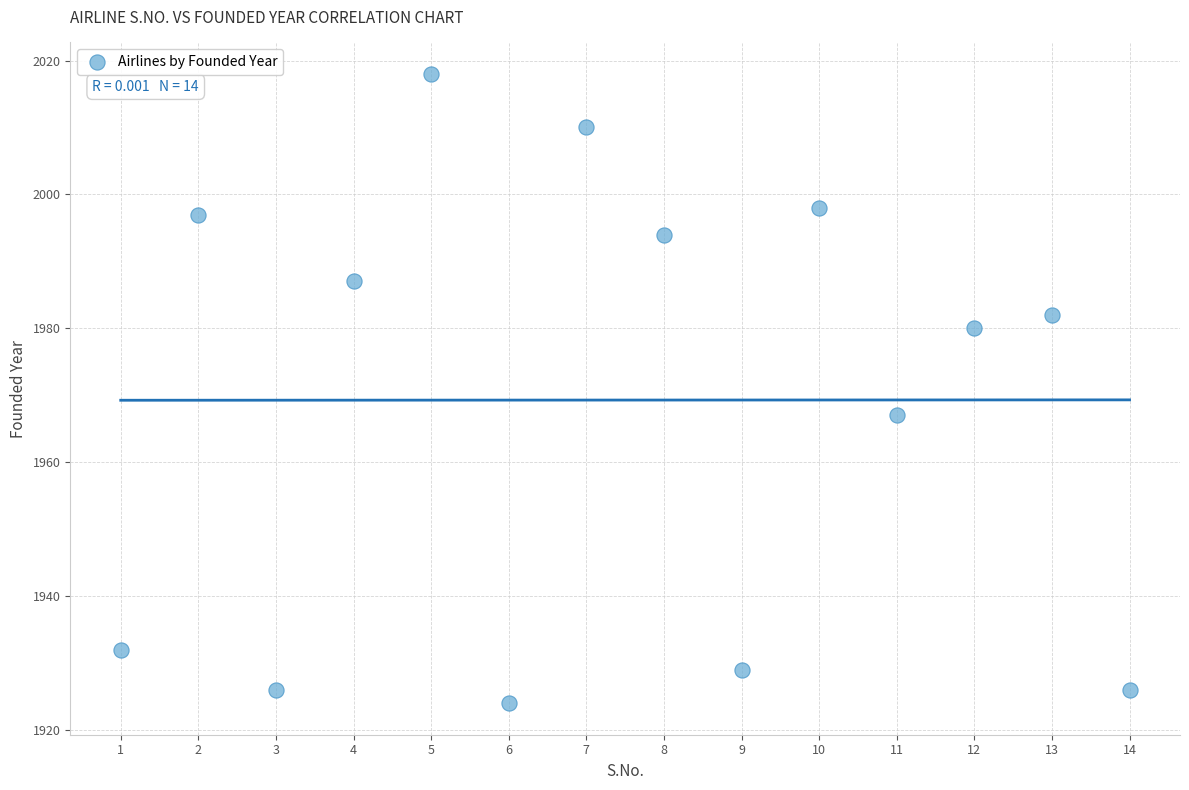

What Y value in the scatter plot is closest to 1971?

1967